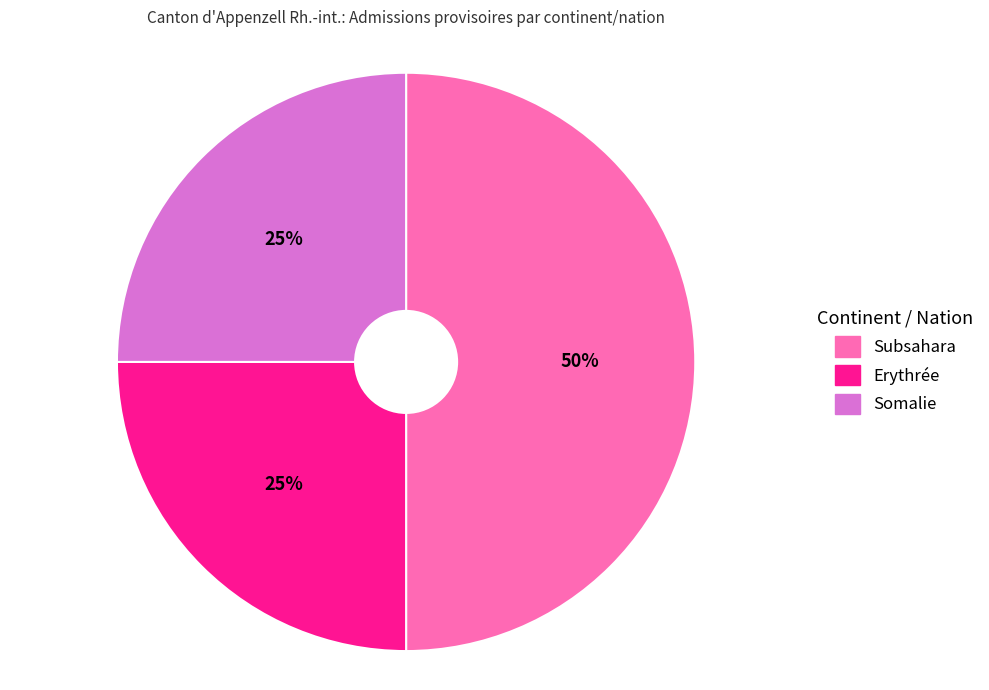

How many slices are in this pie chart?

3